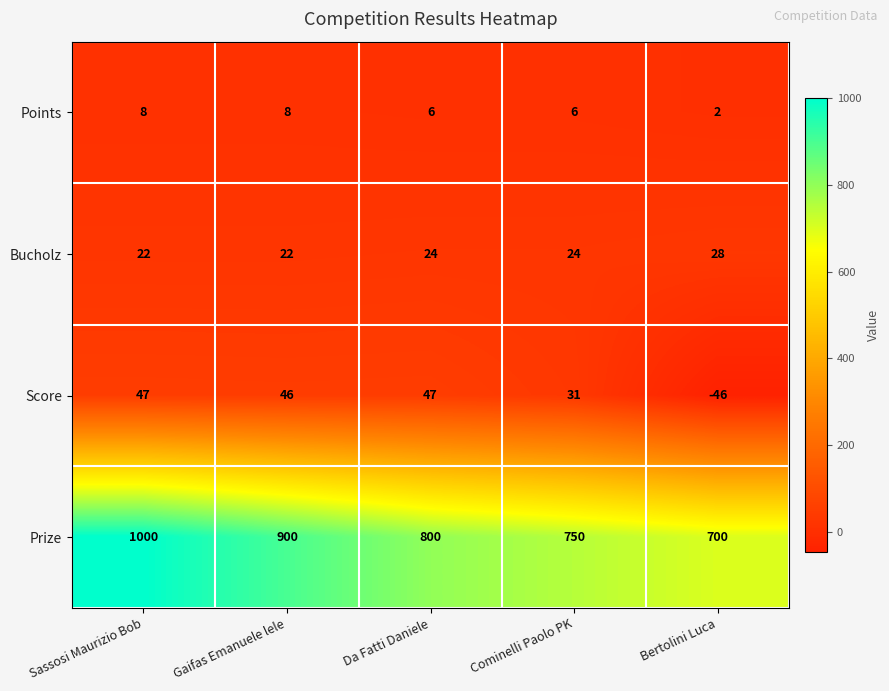

At which label does Bucholz reach its peak?

Bertolini Luca